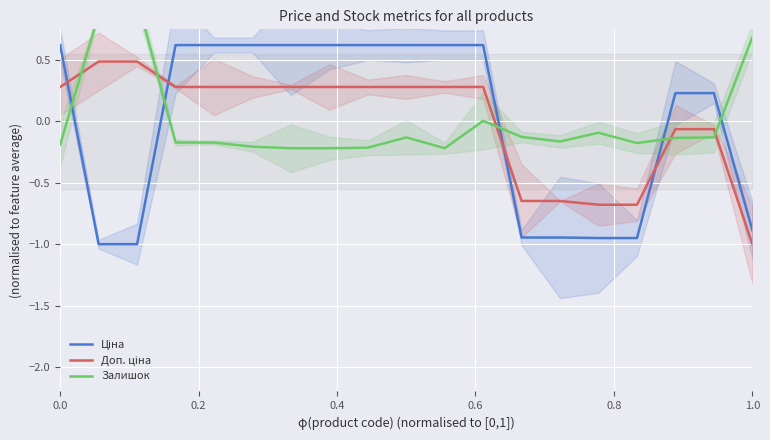

How many values in the Ціна series are below 0?

7